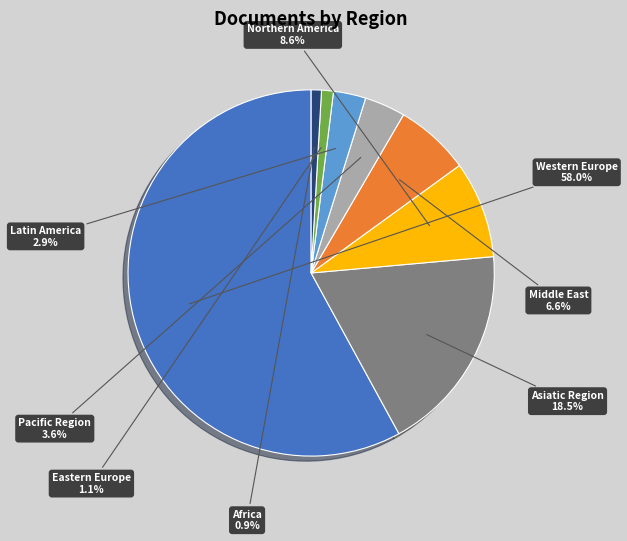

The Latin America slice represents 3% of the pie. True or false?

True